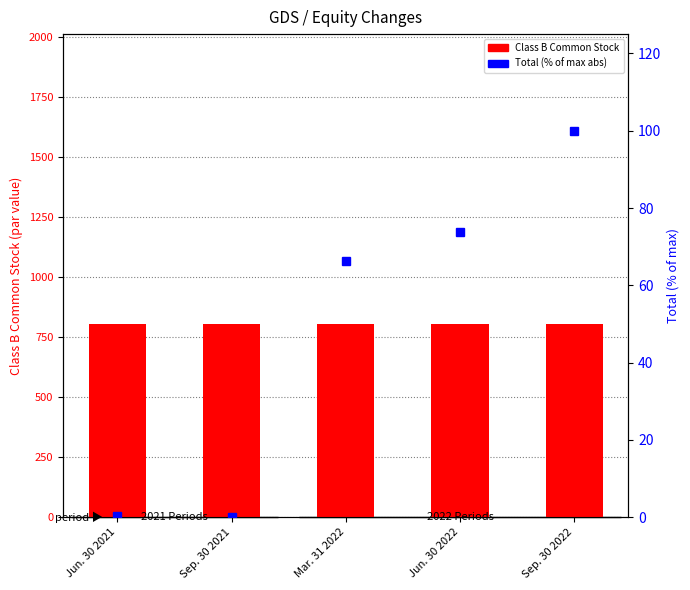

What is the greatest value displayed?

805.0